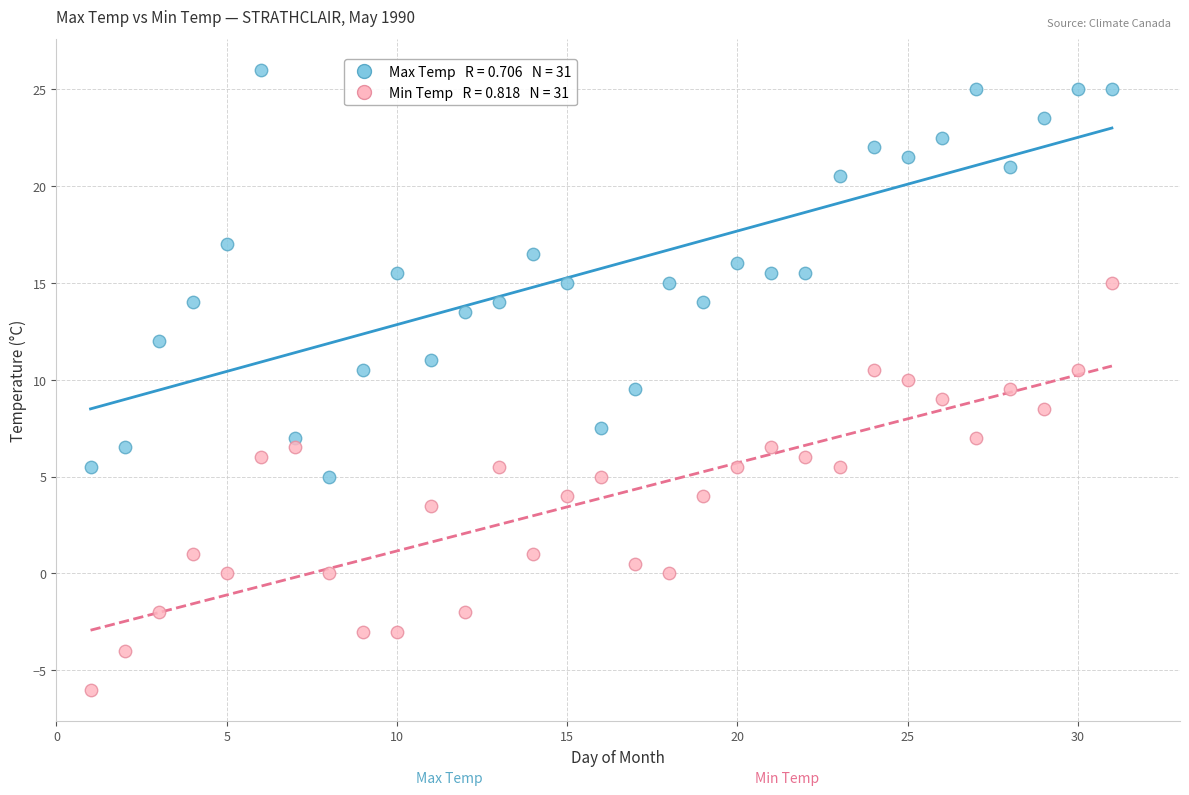

Across all data points, what is the range of X values (max minus min)?

30.0